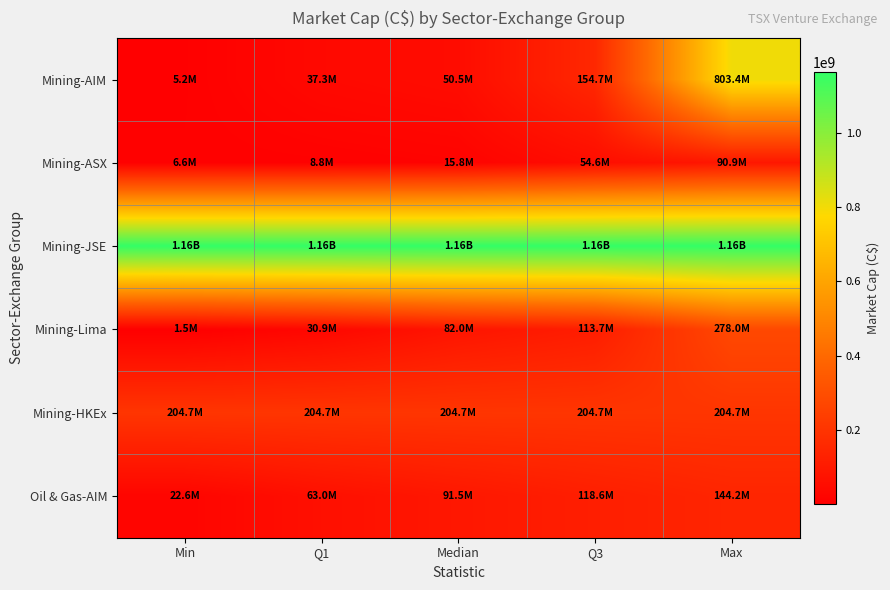

Reading right to left, list all the values displayed in this chart.

Mining-AIM: Max=803358706.6	Q3=154661066.9	Median=50503389.4	Q1=37312334.1	Min=5164676.4
Mining-ASX: Max=90852270.0	Q3=54601104.1	Median=15816967.1	Q1=8770071.0	Min=6588366.2
Mining-JSE: Max=1163626535.9	Q3=1163626535.9	Median=1163626535.9	Q1=1163626535.9	Min=1163626535.9
Mining-Lima: Max=277989164.1	Q3=113681274.9	Median=81983082.6	Q1=30860076.3	Min=1456321.4
Mining-HKEx: Max=204726219.5	Q3=204726219.5	Median=204726219.5	Q1=204726219.5	Min=204726219.5
Oil & Gas-AIM: Max=144188396.6	Q3=118633704.4	Median=91471904.1	Q1=63046387.2	Min=22577781.2